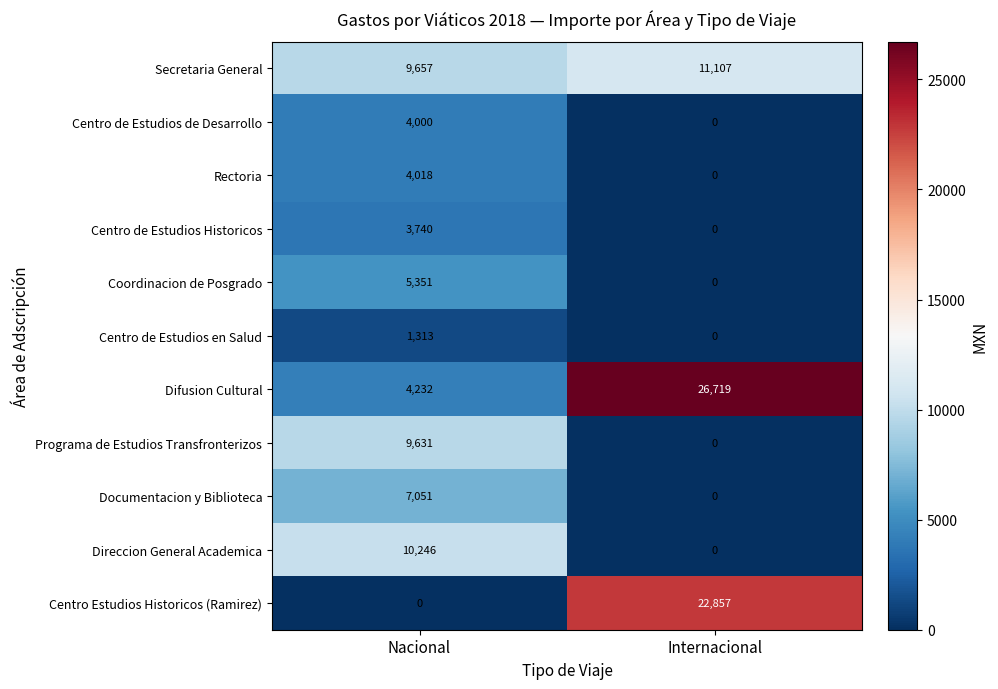

Which series has the largest total across all categories?

Difusion Cultural